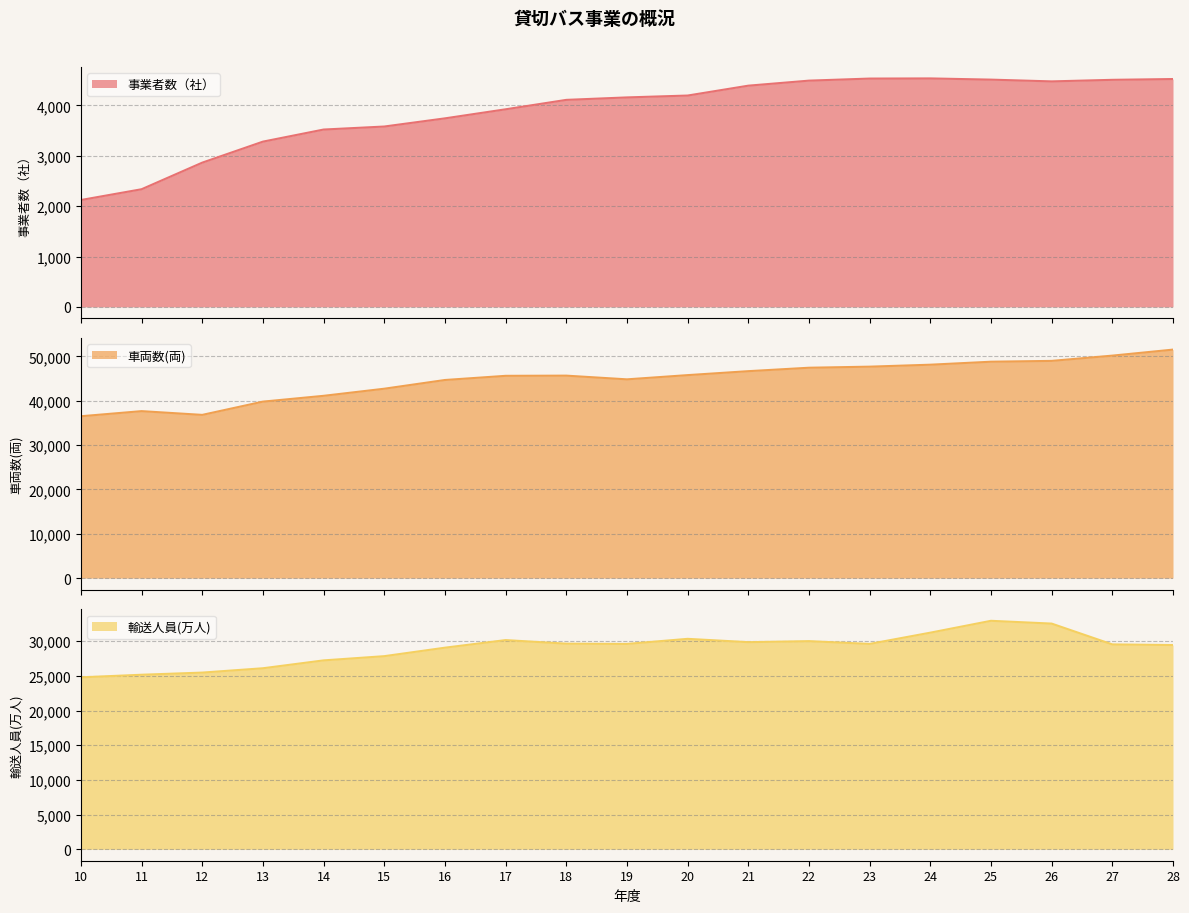

Count the number of categories in the chart.

19